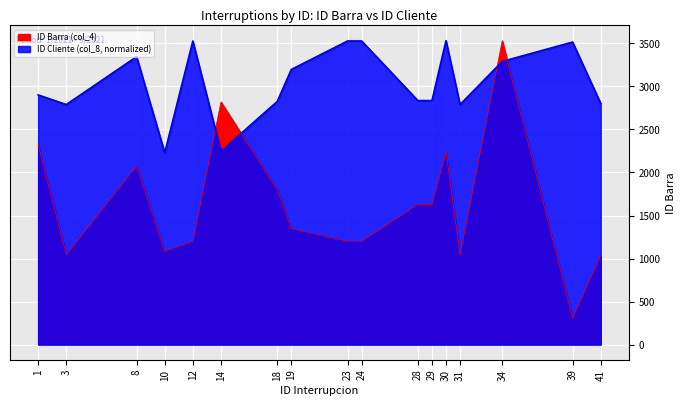

At which category does ID Cliente (col_8) reach its first local peak?

8